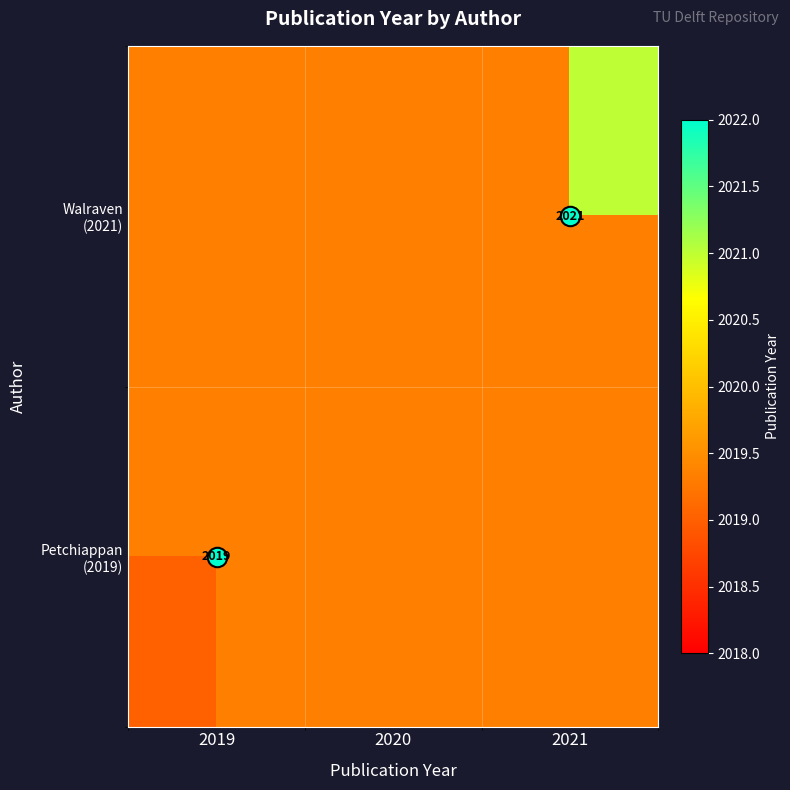

Rank the series by their maximum value, from lowest to highest.

Walraven (2021), Petchiappan (2019)